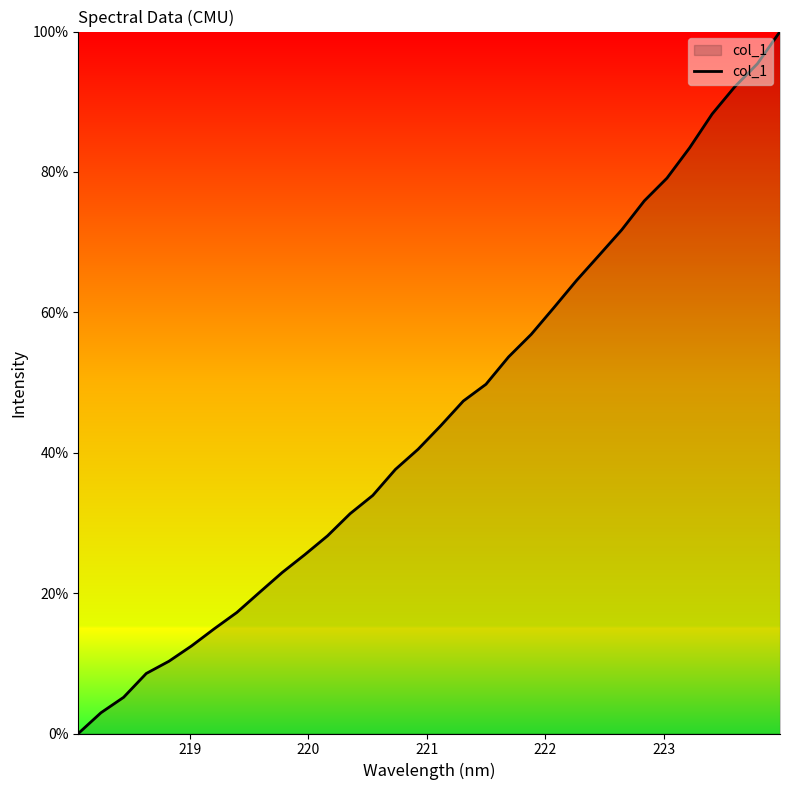

What is the maximum value shown in the chart?

100.0